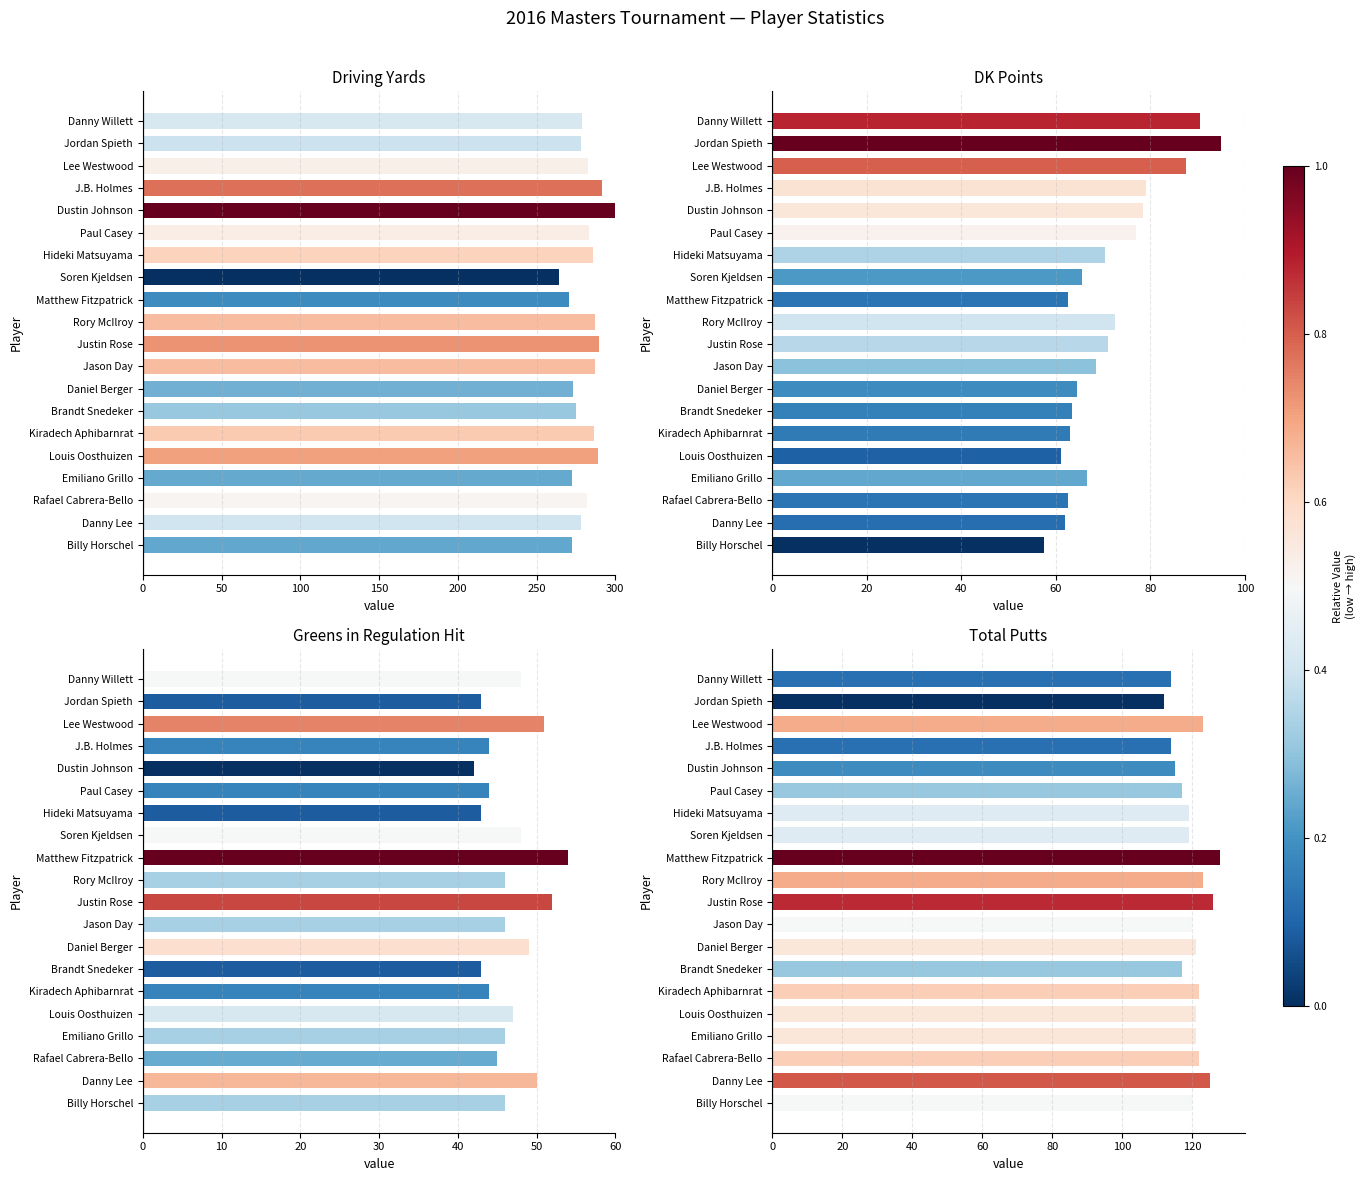

Read the GIRHit value at Kiradech Aphibarnrat.

44.0